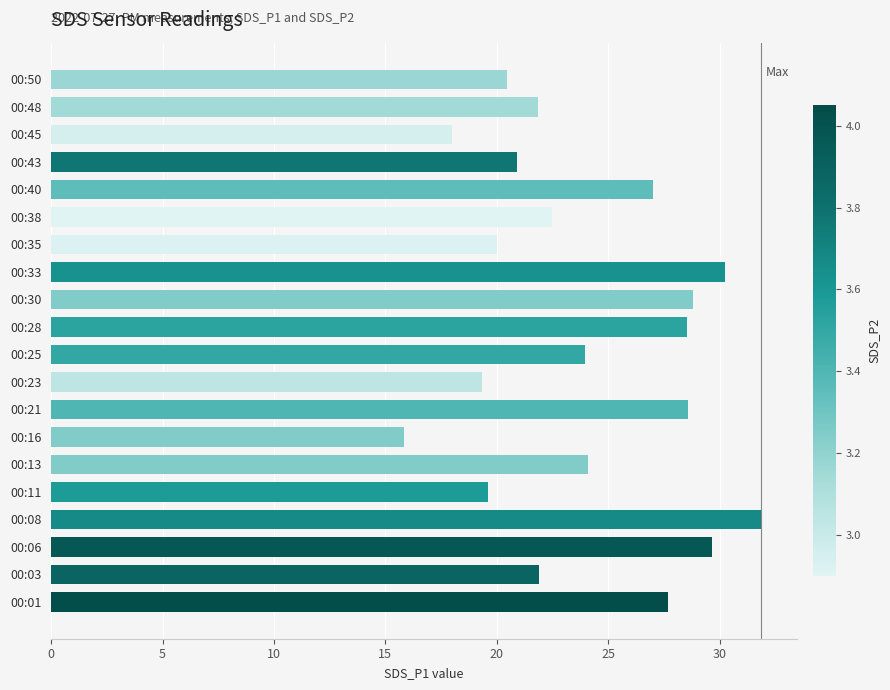

What is the approximate value at 00:43?

20.9